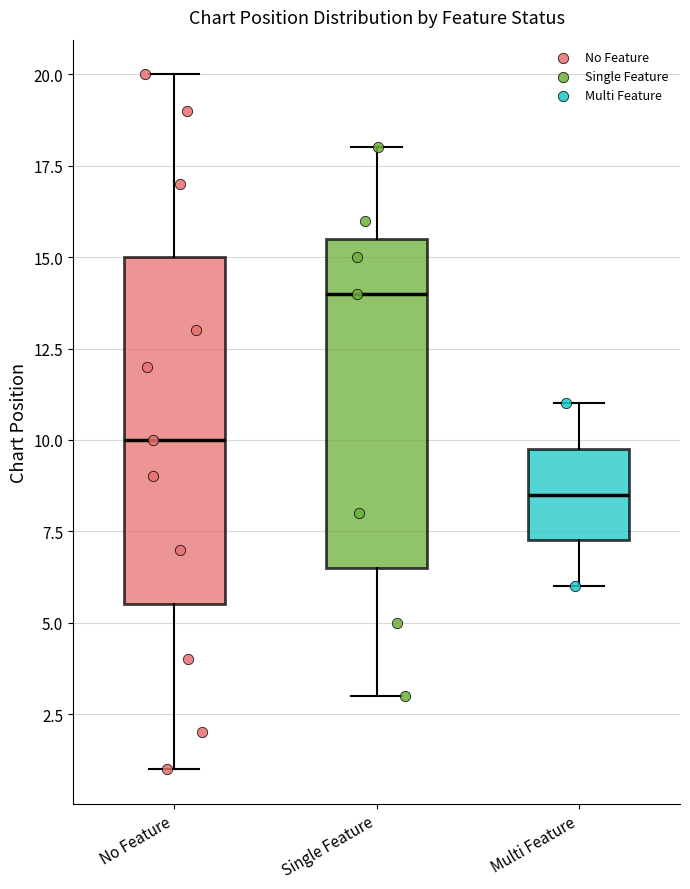

Comparing the boxes themselves (not the whiskers), which one is the tallest?

No Feature